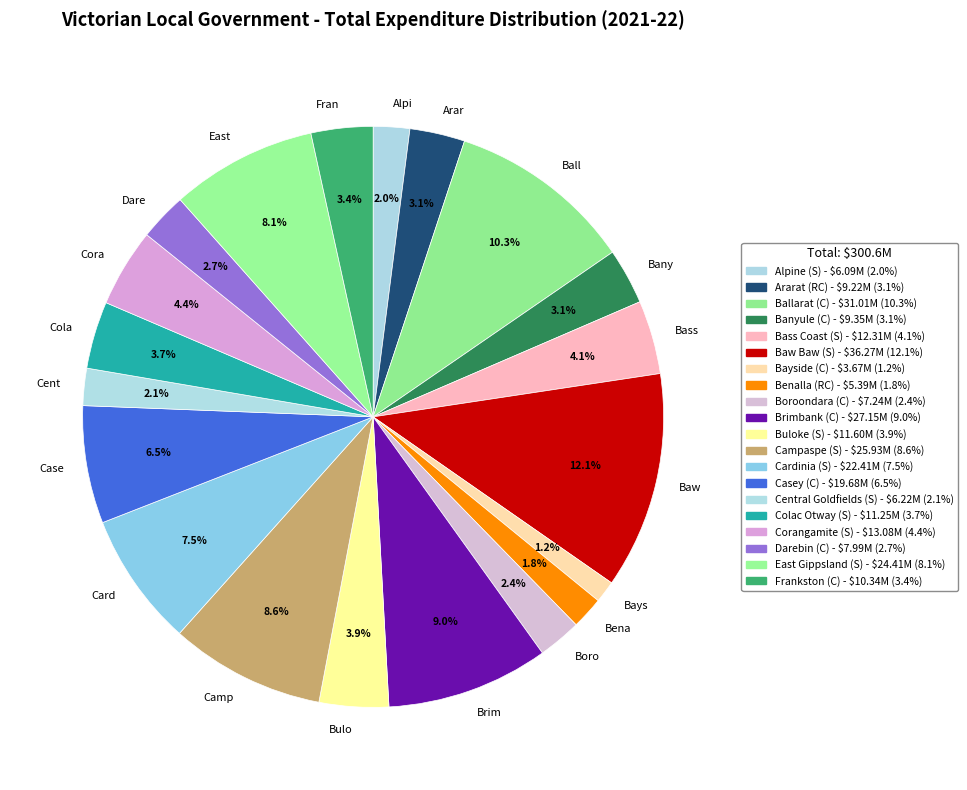

Which has a higher value, Bany or Alpi?

Bany